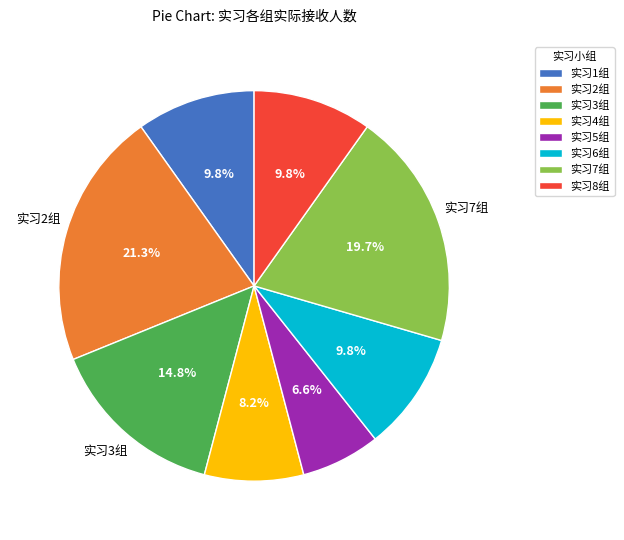

Is the sum of 实习3组 and 实习2组 greater than half?

No